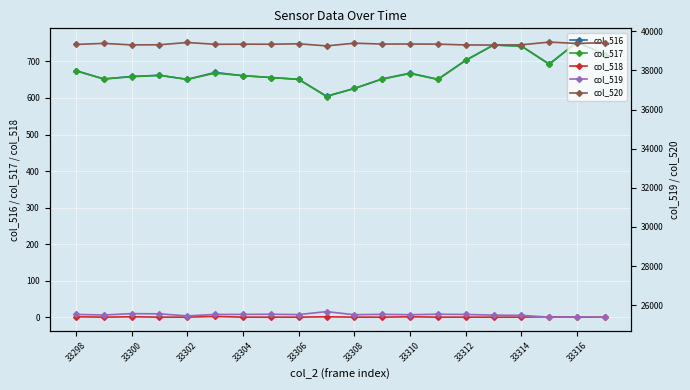

Which series has the largest range (max minus min)?

col_519